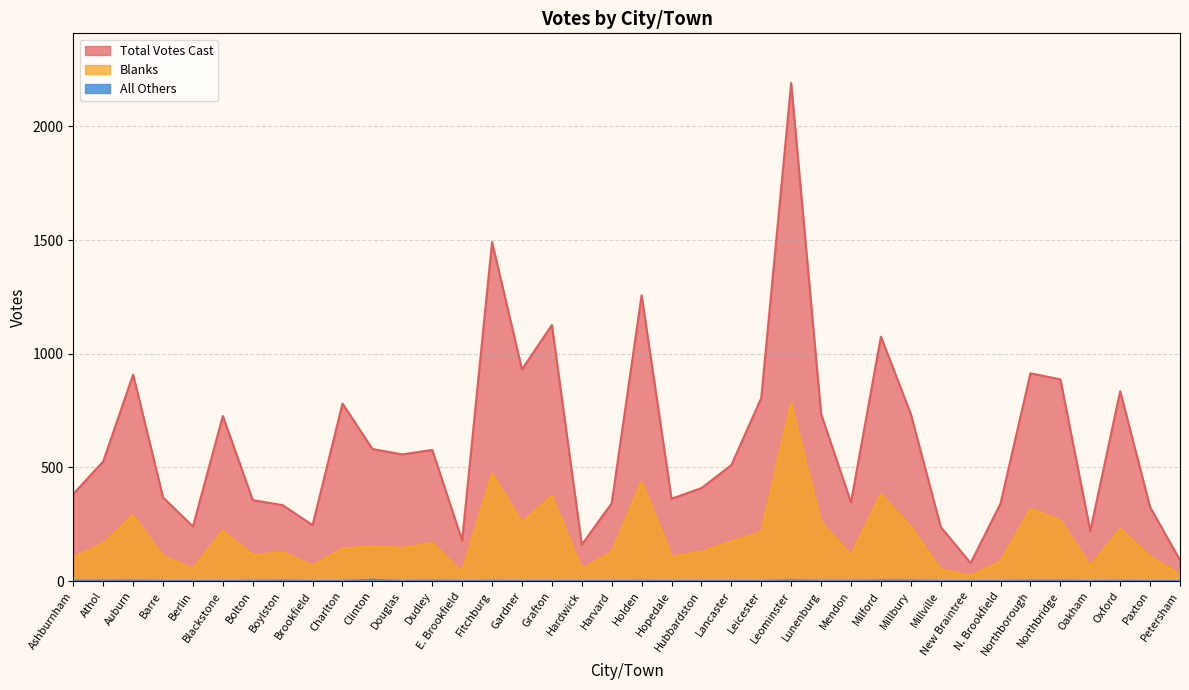

How many data points does each series have?

38